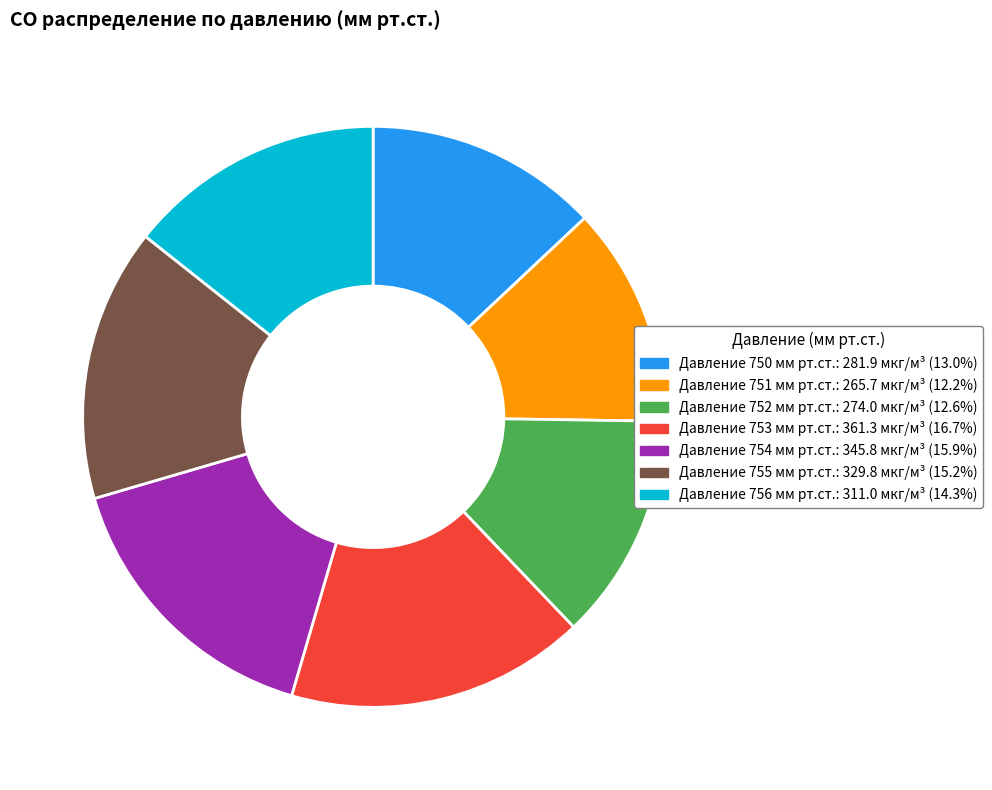

Does any single category account for the majority?

No